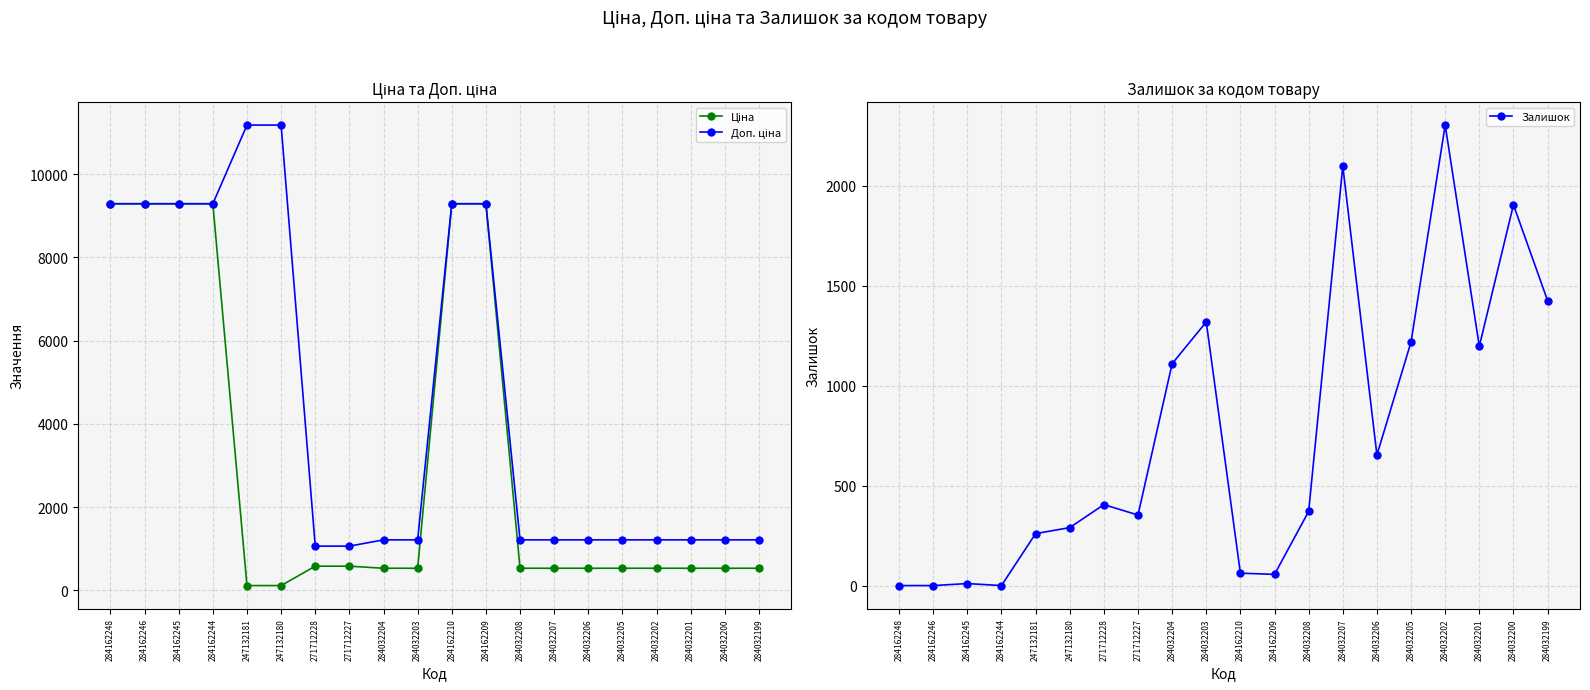

How many values in the Доп. ціна series are below 1210?

2